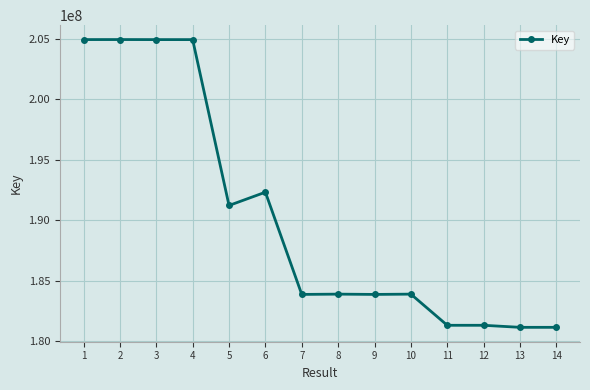

Does the chart display data point markers on the line(s)?

Yes